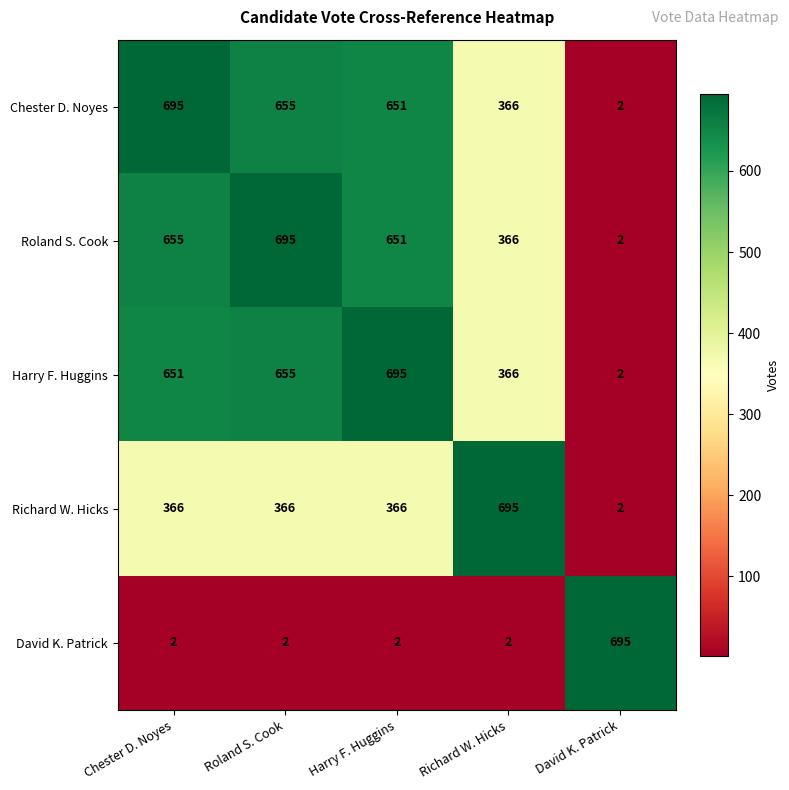

What is the approximate value of David K. Patrick at David K. Patrick, to the nearest 10?

700